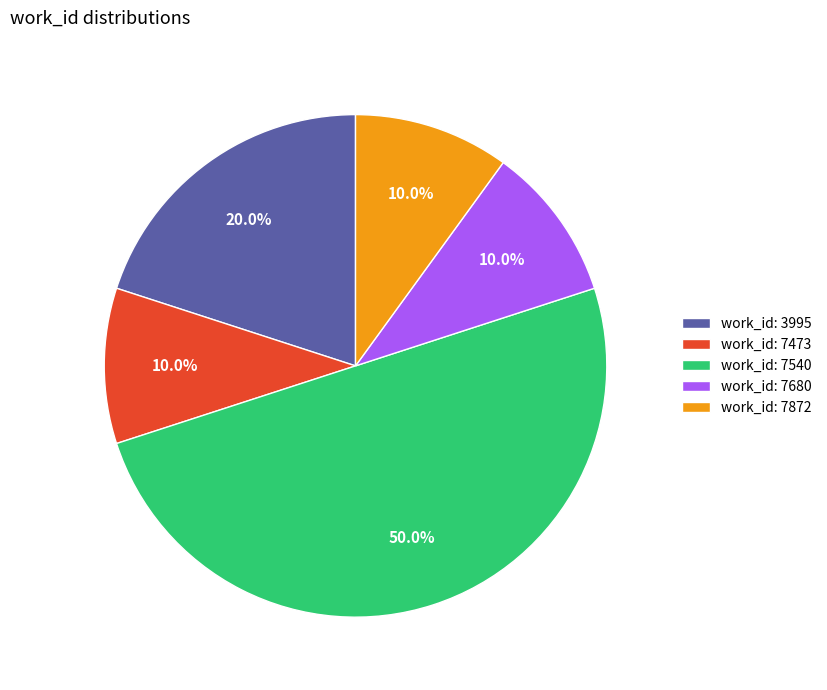

Count the number of slices in the pie.

5